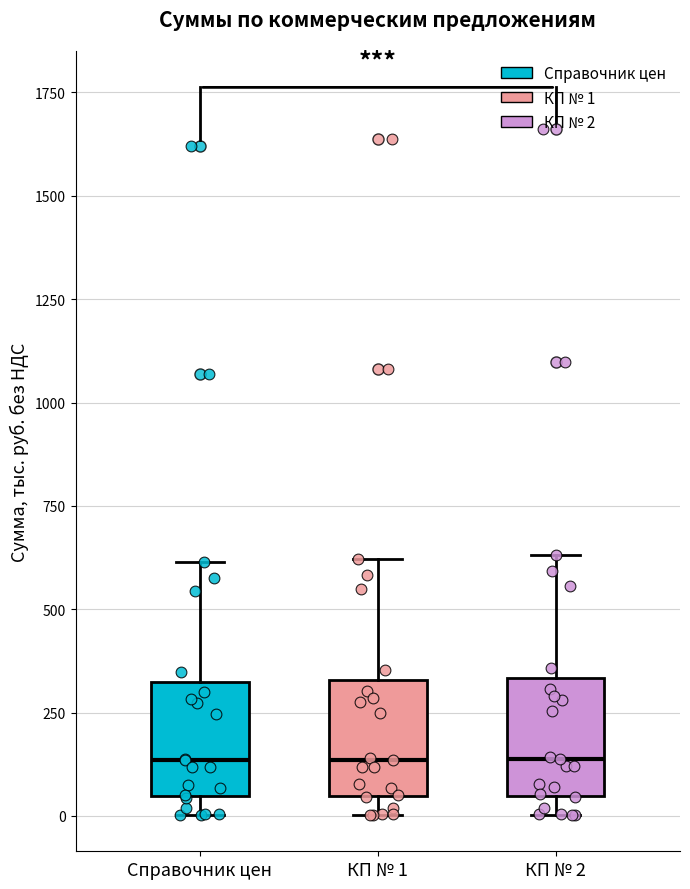

Reading left to right, read every box against the y-axis: the position of its median line, the range the box covers, and the ends of its whiskers. The values are not printed on the chart, so give them approximately, as read against the axis.

Справочник цен: median 150, box 50 to 300, whiskers 0 to 600
КП № 1: median 150, box 50 to 350, whiskers 0 to 600
КП № 2: median 150, box 50 to 350, whiskers 0 to 650